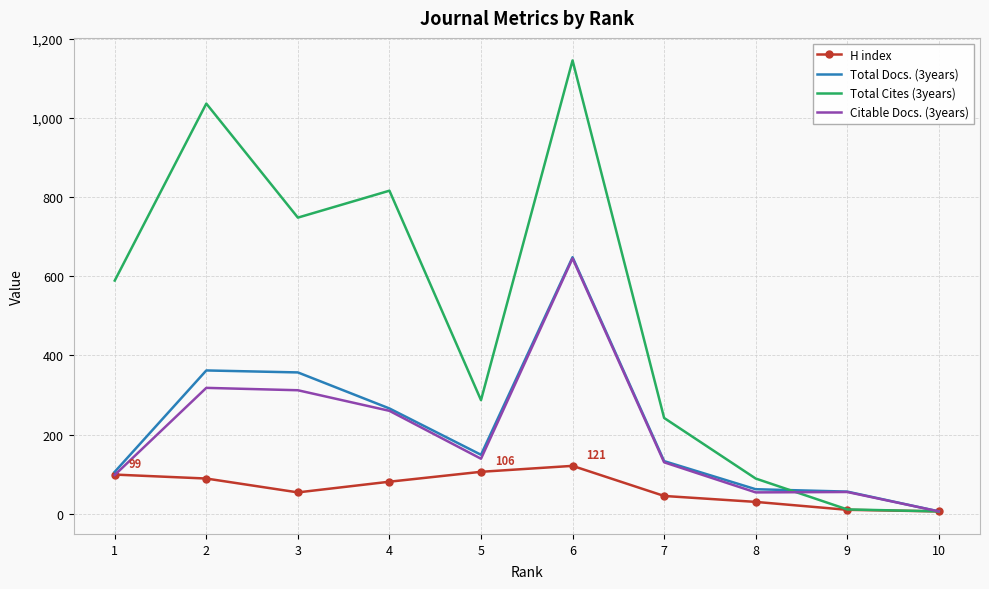

What is the greatest value displayed?

1145